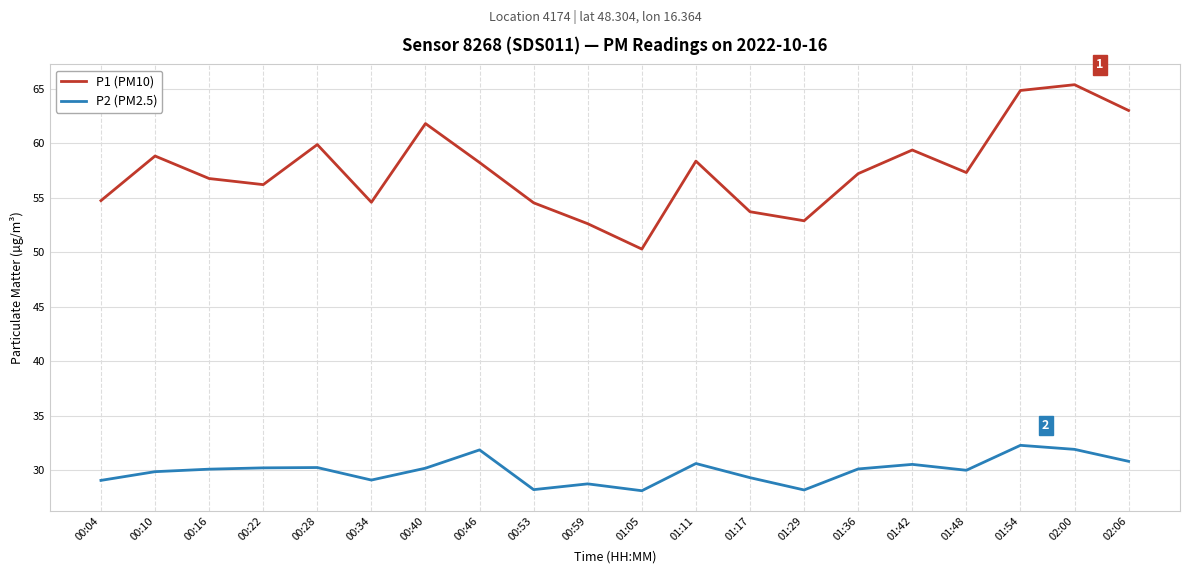

What is the lowest value of the P1 (PM10) series?

50.3